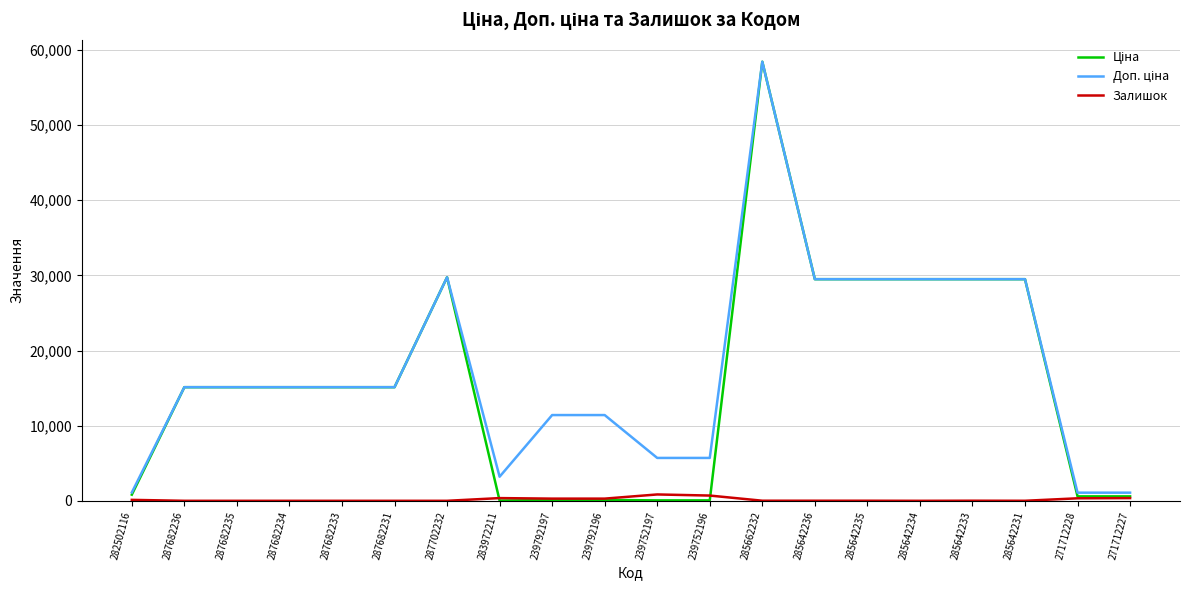

At which category is the sum across all series the highest?

285662232